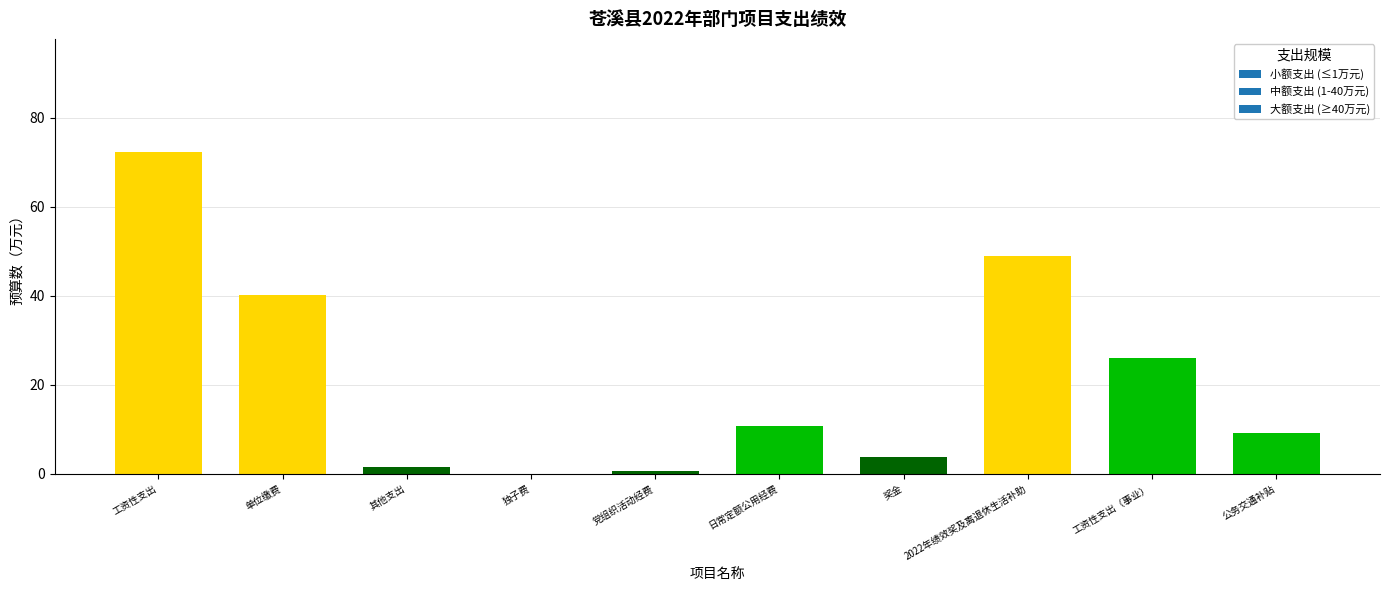

What is the sum of the values at 工资性支出（事业） and 单位缴费?

66.1